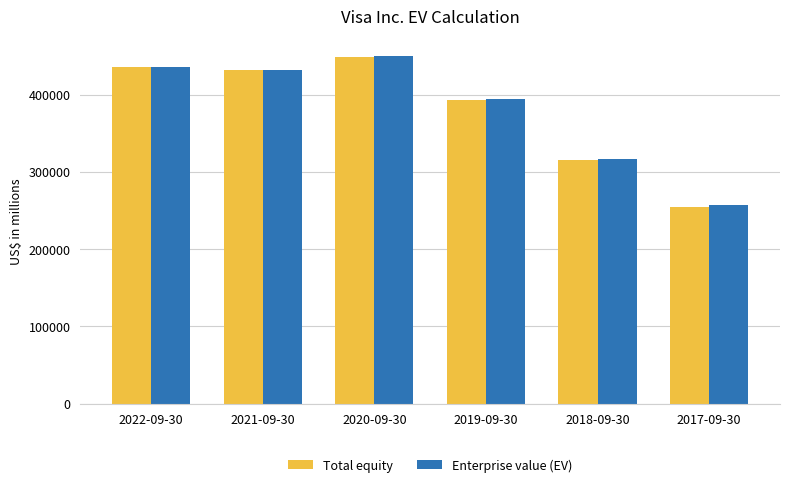

What is the difference between the maximum and minimum values in the Total equity series?

193259